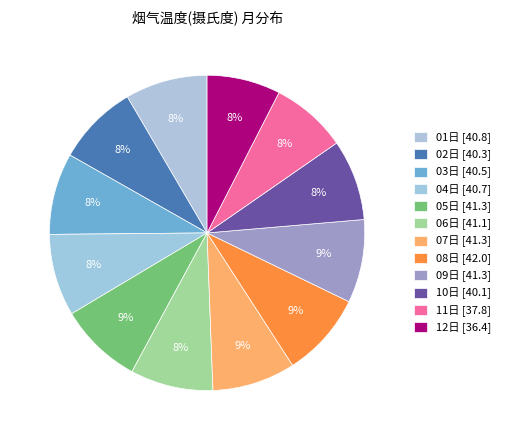

Rank the categories by value from highest to lowest.

08日, 09日, 05日, 07日, 06日, 01日, 04日, 03日, 02日, 10日, 11日, 12日